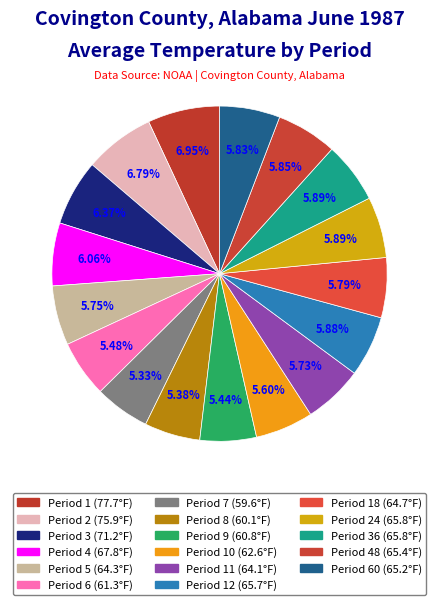

How many slices are in this pie chart?

17